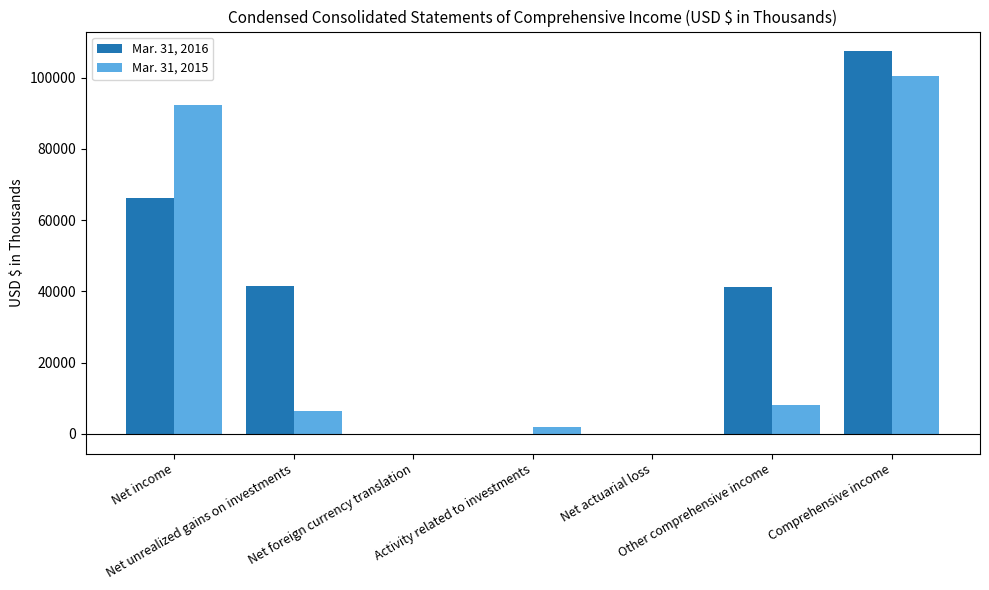

What are all the series names shown in the legend?

Mar. 31, 2016, Mar. 31, 2015